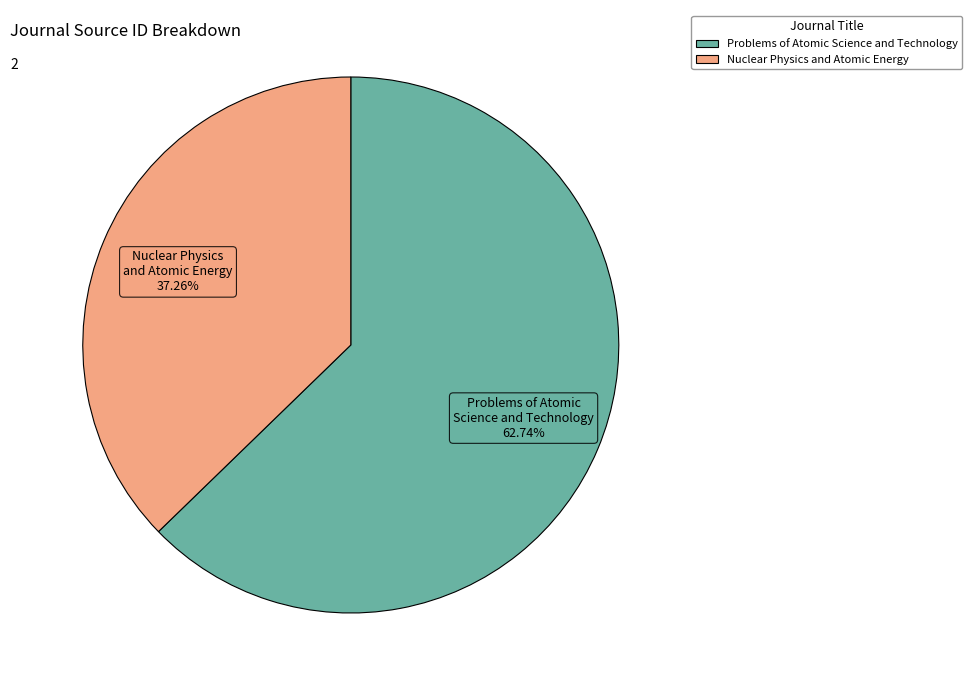

Does Nuclear Physics and Atomic Energy represent more than half of the total?

No